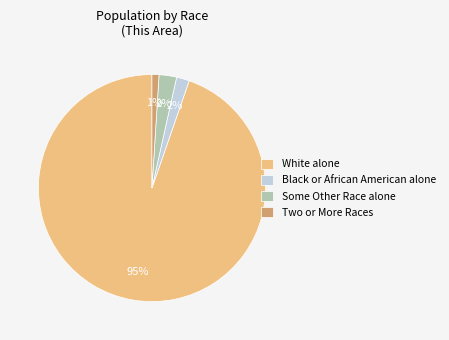

Which slice represents more than half of the pie?

White alone